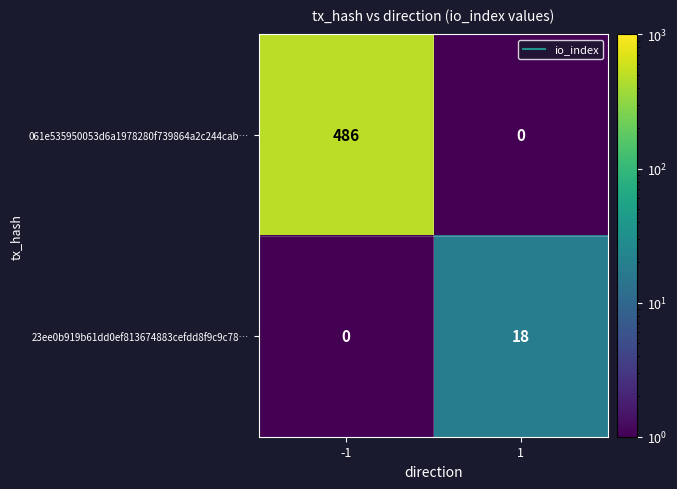

Read the 23ee0b919b61dd0ef813674883cefdd8f9c9c78… value at 1, to the nearest 5.

20